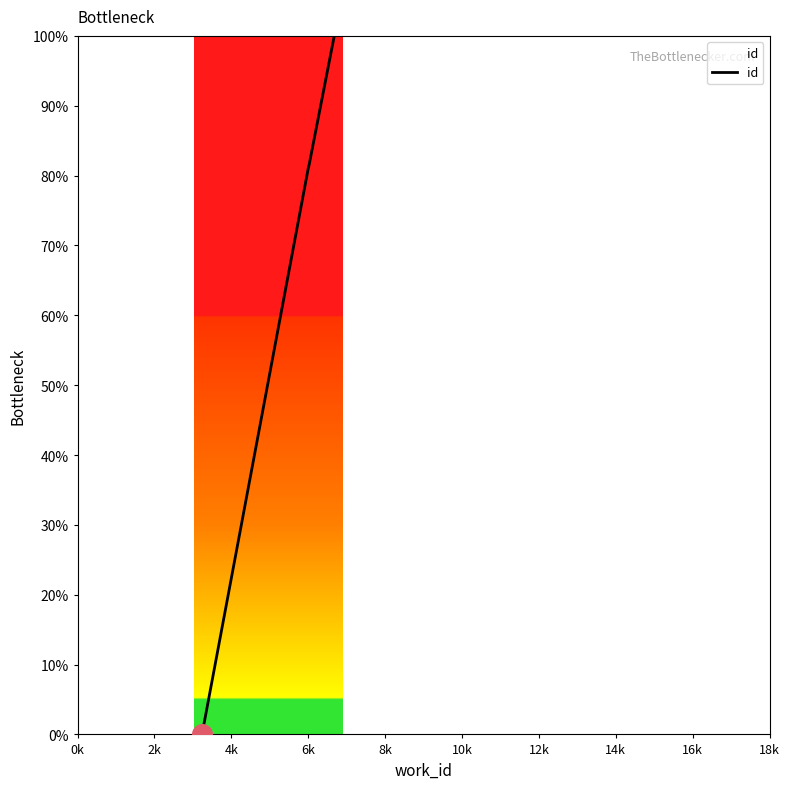

What is the maximum value shown in the chart?

100.0